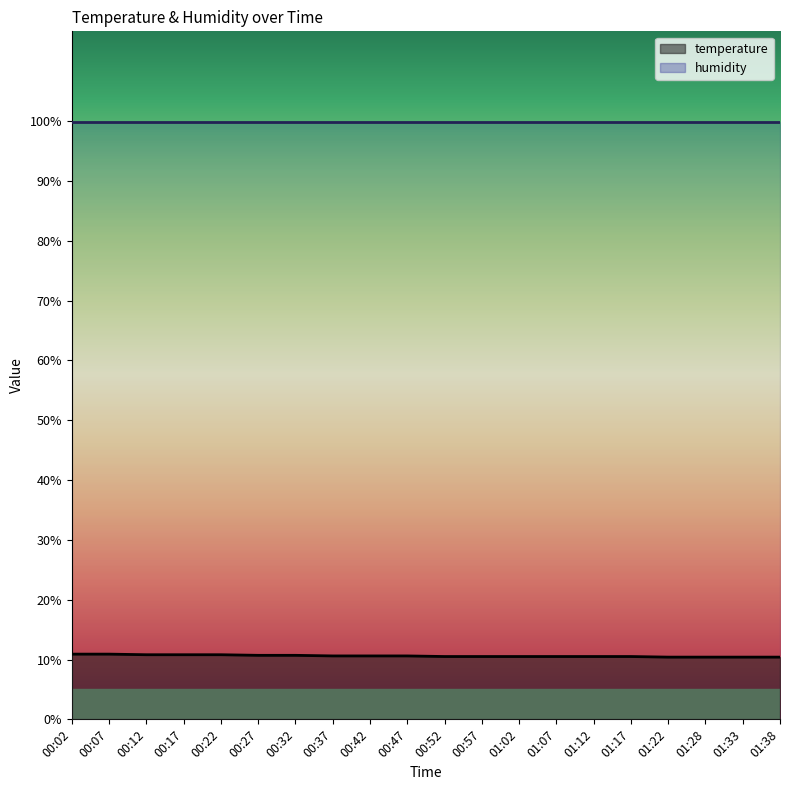

What position from the left is 00:47?

10